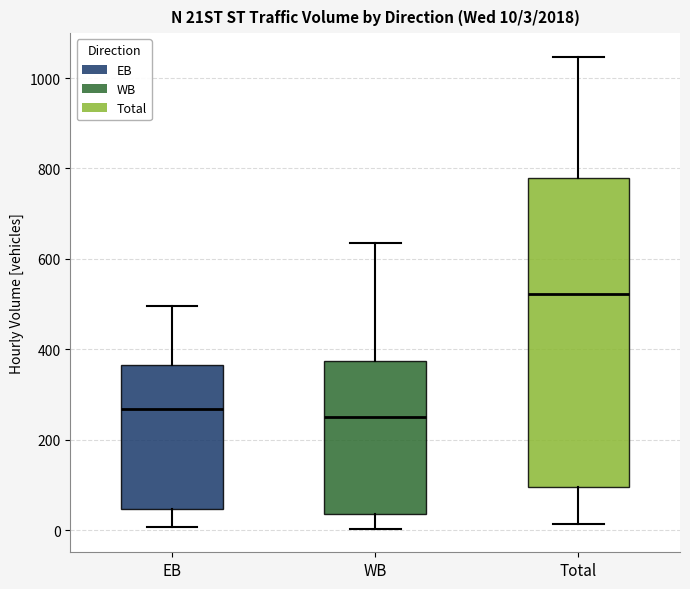

Which box is the tallest, from its lower edge to its upper edge?

Total